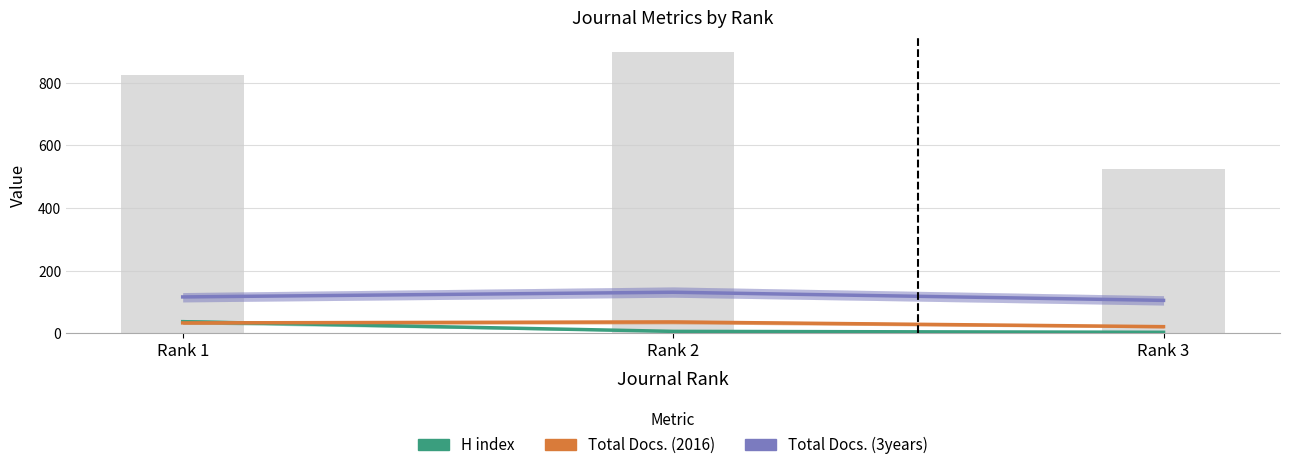

Is the value of Total Docs. (3years) at Rank 3 greater than the value of Total Docs. (2016) at Rank 2?

Yes